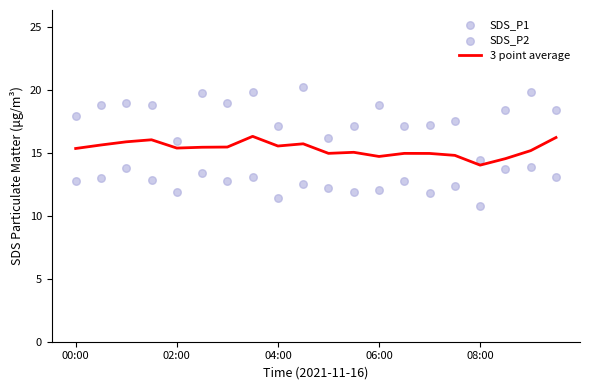

Which series has the largest Y range (max minus min)?

SDS_P1